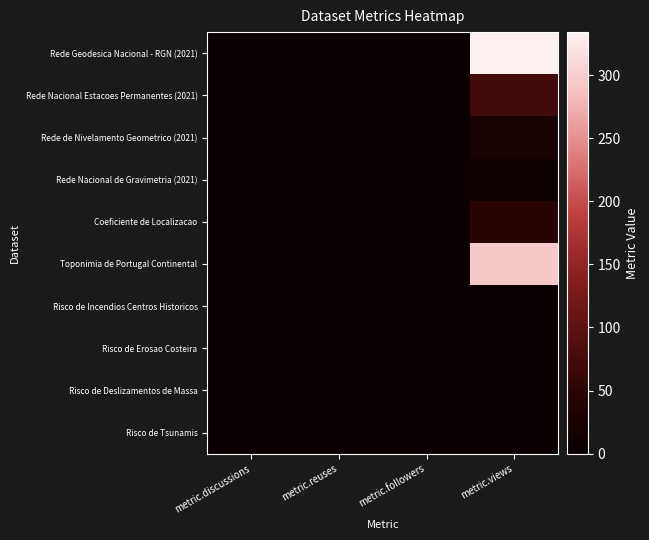

List the series in order of their peak value, lowest first.

Risco de Incendios Centros Historicos, Risco de Erosao Costeira, Risco de Deslizamentos de Massa, Risco de Tsunamis, Rede Nacional de Gravimetria (2021), Rede de Nivelamento Geometrico (2021), Coeficiente de Localizacao, Rede Nacional Estacoes Permanentes (2021), Toponimia de Portugal Continental, Rede Geodesica Nacional - RGN (2021)